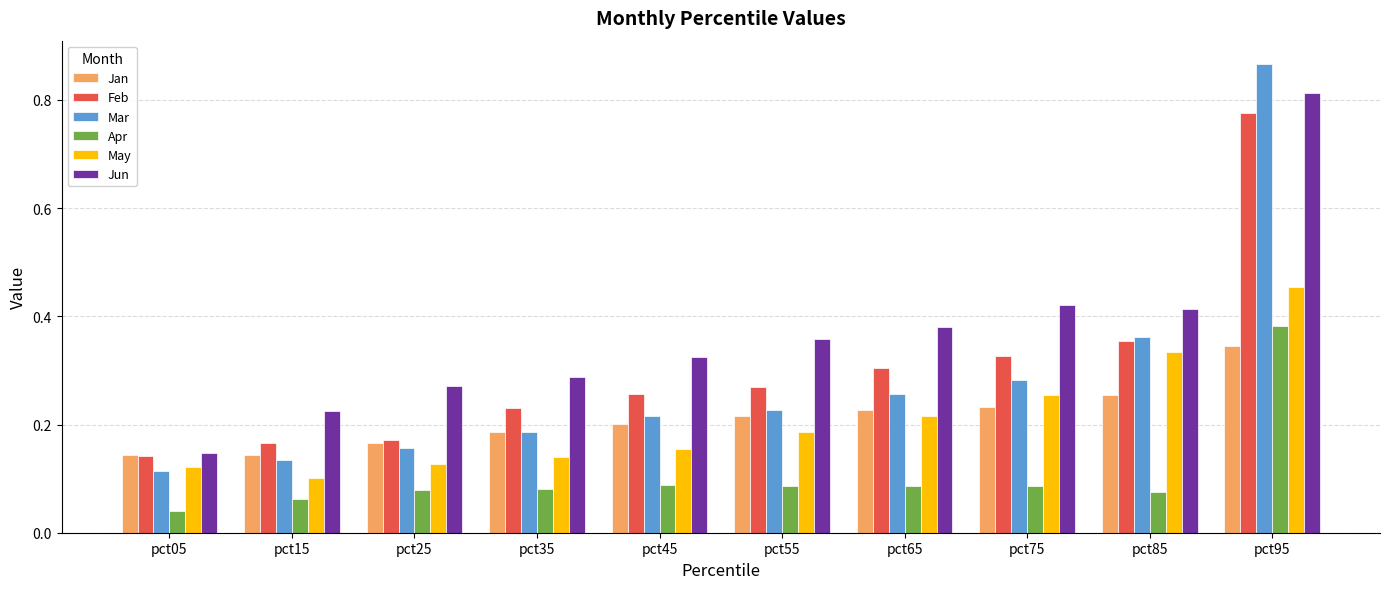

At which label does Jun reach its minimum?

pct05